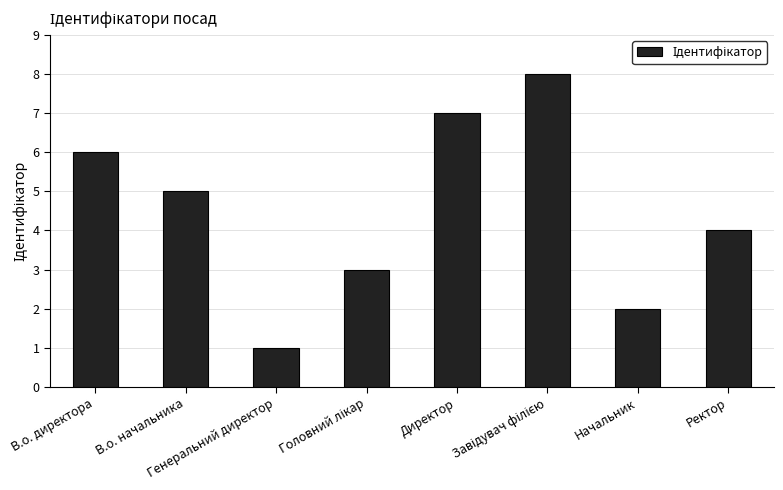

Between Директор and Генеральний директор, which is larger?

Директор